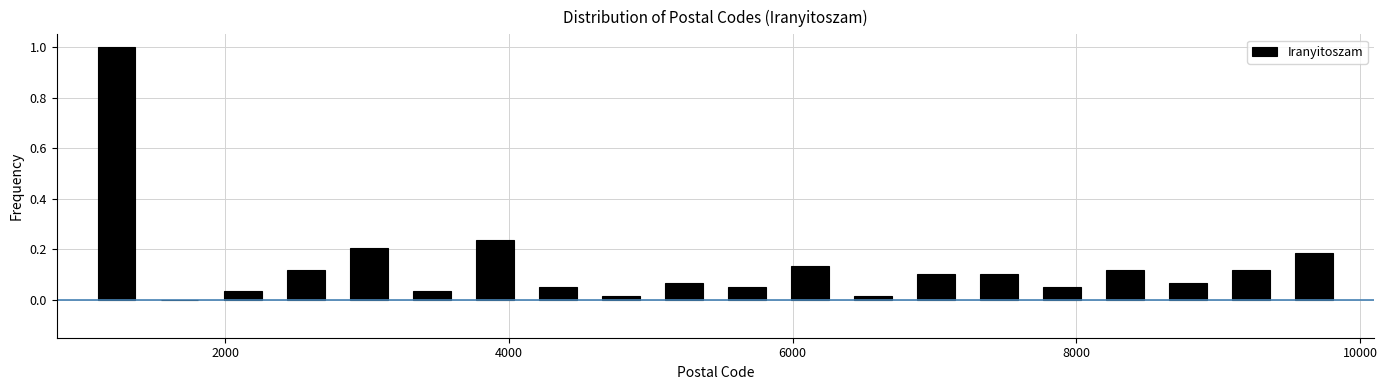

Around what value on the x-axis is the tallest bar? Give the approximate position of its centre, as read against the axis.

1200